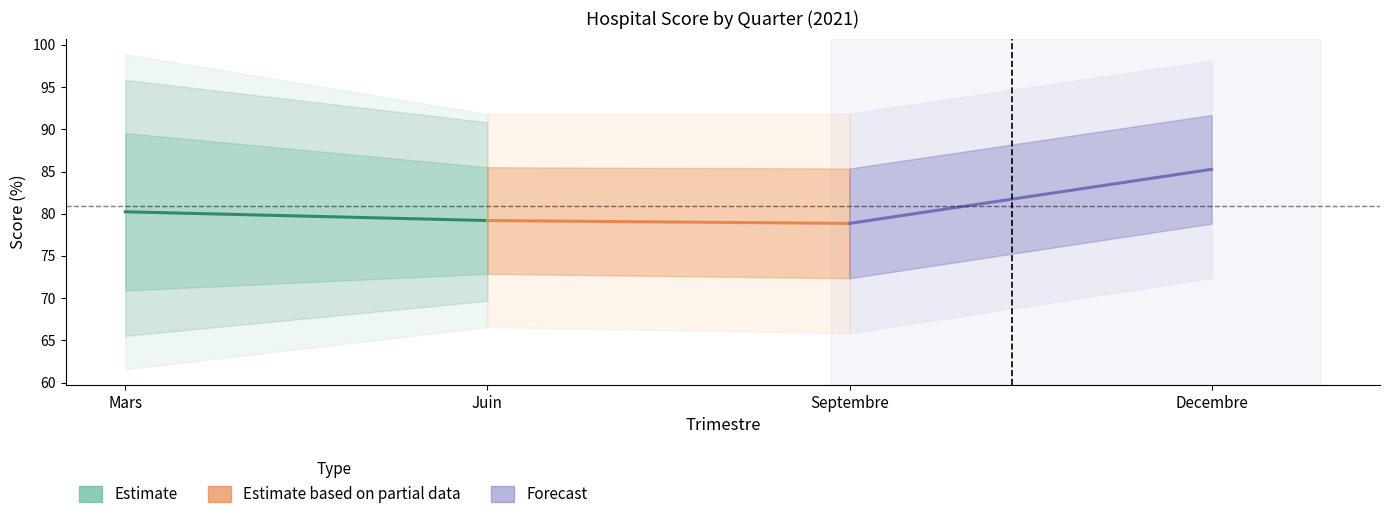

What is the minimum value for Estimate?

79.2